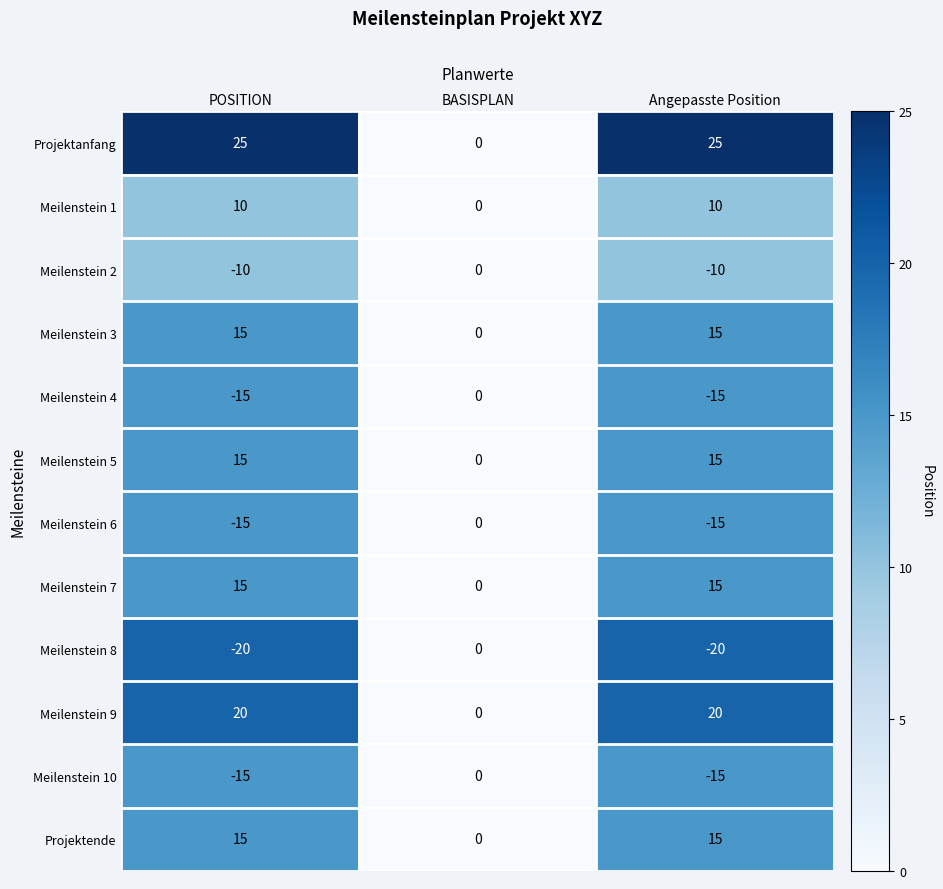

What is the difference between the Meilenstein 5 values at POSITION and BASISPLAN?

15